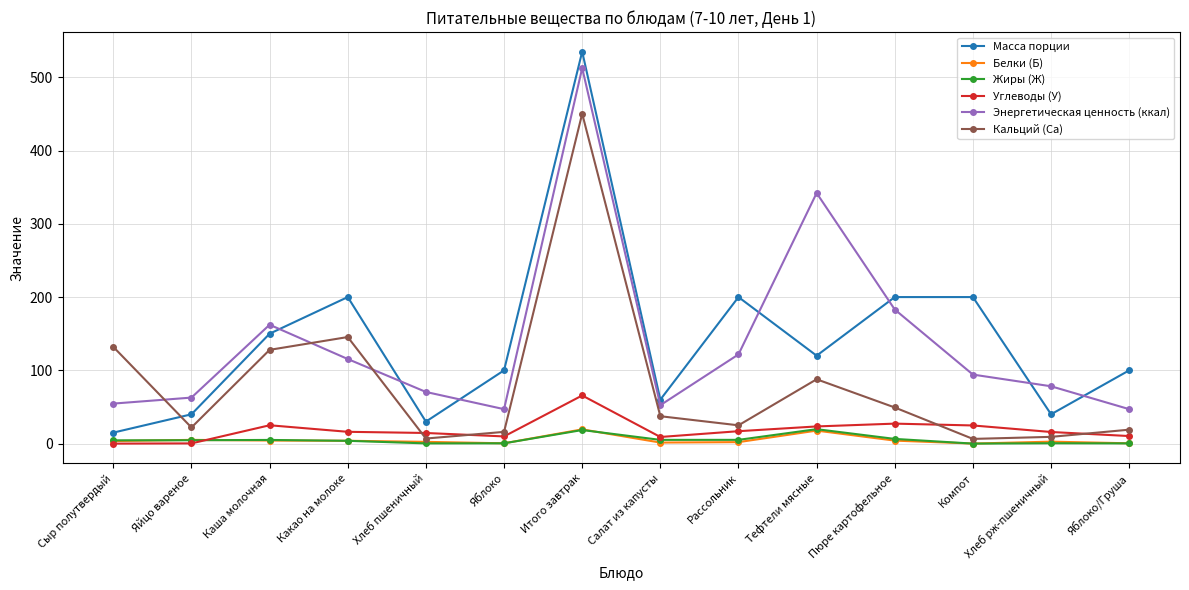

What is the greatest value displayed?

535.0